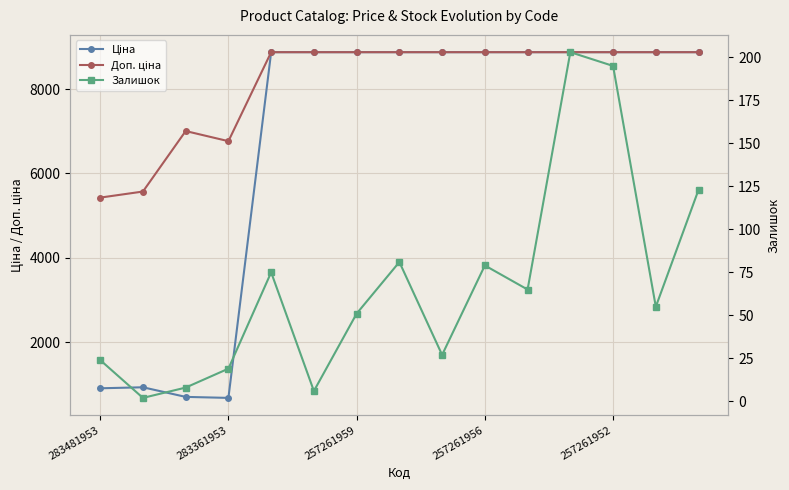

True or false: Залишок and Ціна cross at least once.

False